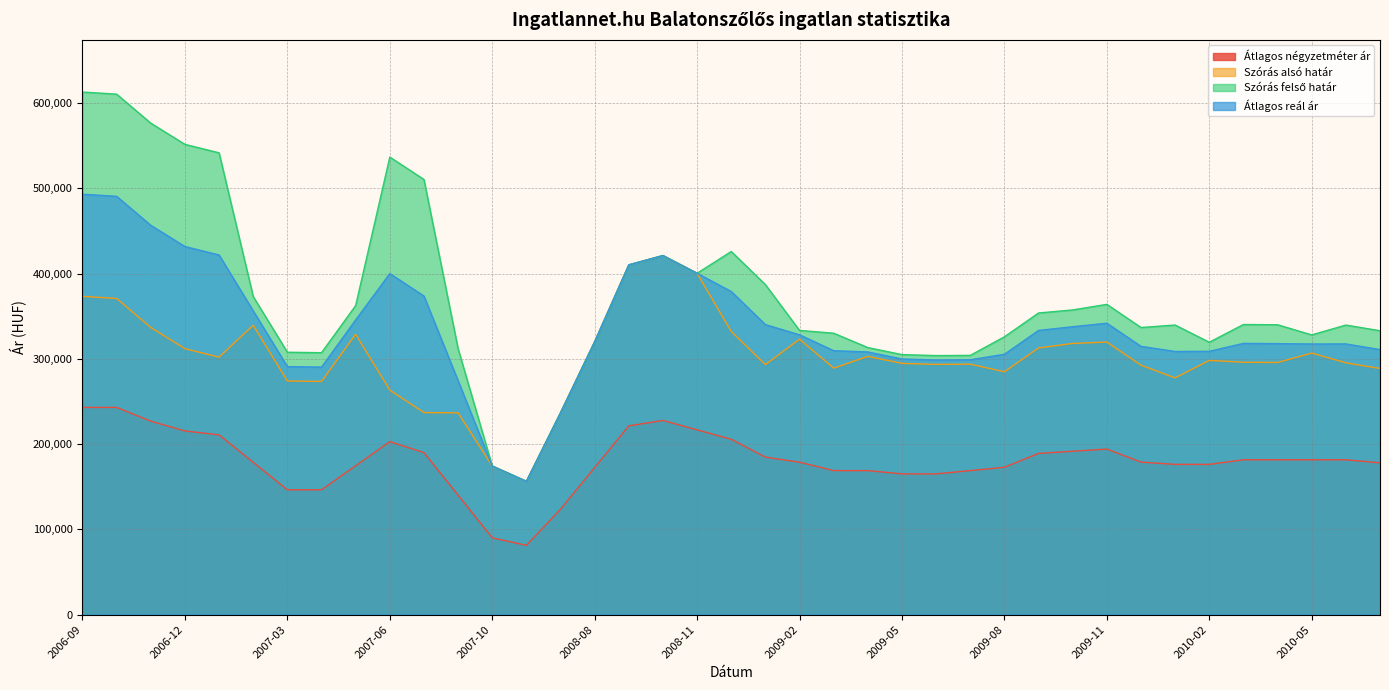

At which category is the sum across all series the highest?

2006-09